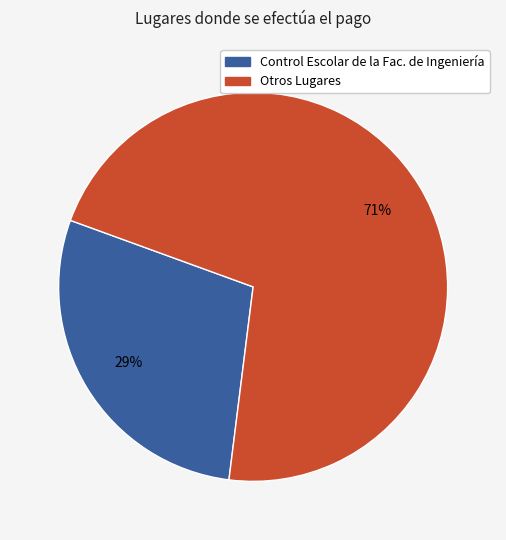

To the nearest percent, what is the average slice percentage?

50%